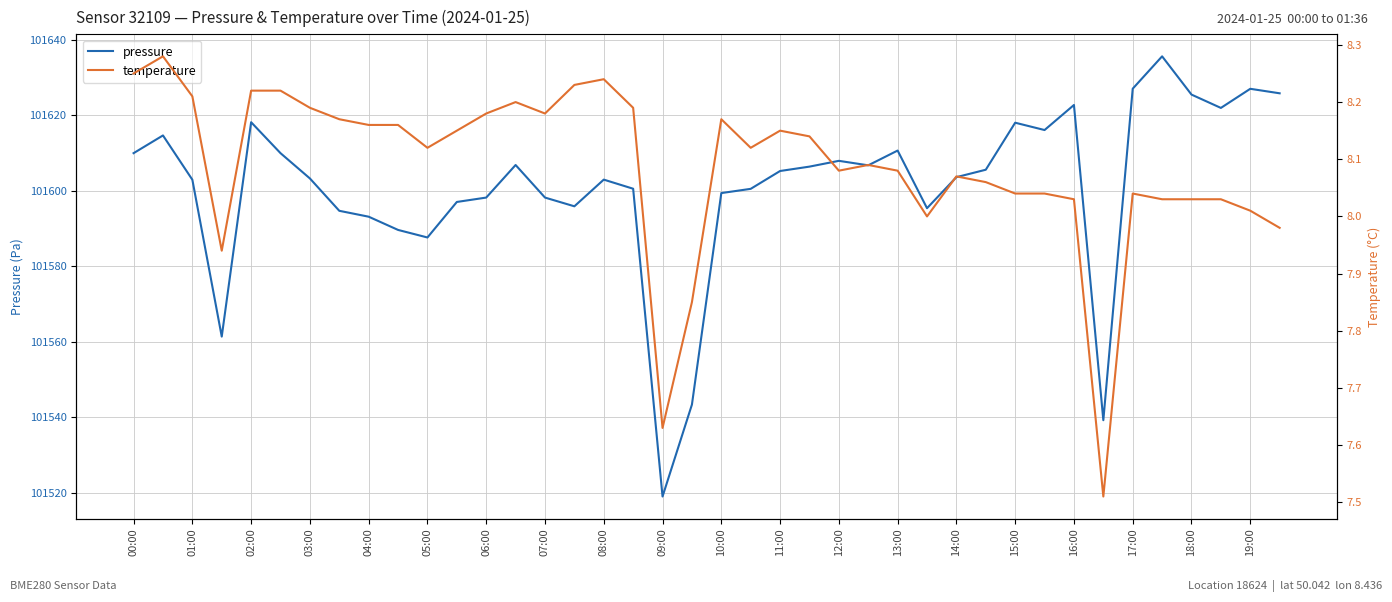

Reading left to right, transcribe all the data shown in this chart.

pressure: 101609.9	101614.6	101602.9	101561.4	101618.1	101609.9	101603.2	101594.7	101593.1	101589.6	101587.6	101597.0	101598.2	101606.8	101598.2	101595.9	101602.9	101600.5	101519.1	101543.4	101599.4	101600.5	101605.2	101606.4	101607.9	101606.7	101610.6	101595.4	101603.6	101605.6	101618.0	101616.1	101622.7	101539.3	101627.0	101635.6	101625.4	101621.9	101627.0	101625.8
temperature: 8.2	8.3	8.2	7.9	8.2	8.2	8.2	8.2	8.2	8.2	8.1	8.2	8.2	8.2	8.2	8.2	8.2	8.2	7.6	7.8	8.2	8.1	8.2	8.1	8.1	8.1	8.1	8.0	8.1	8.1	8.0	8.0	8.0	7.5	8.0	8.0	8.0	8.0	8.0	8.0